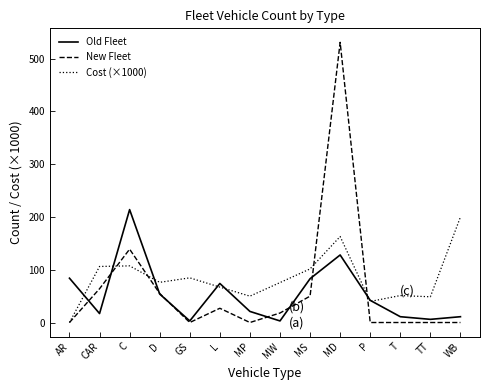

At which label does New Fleet reach its peak?

MD